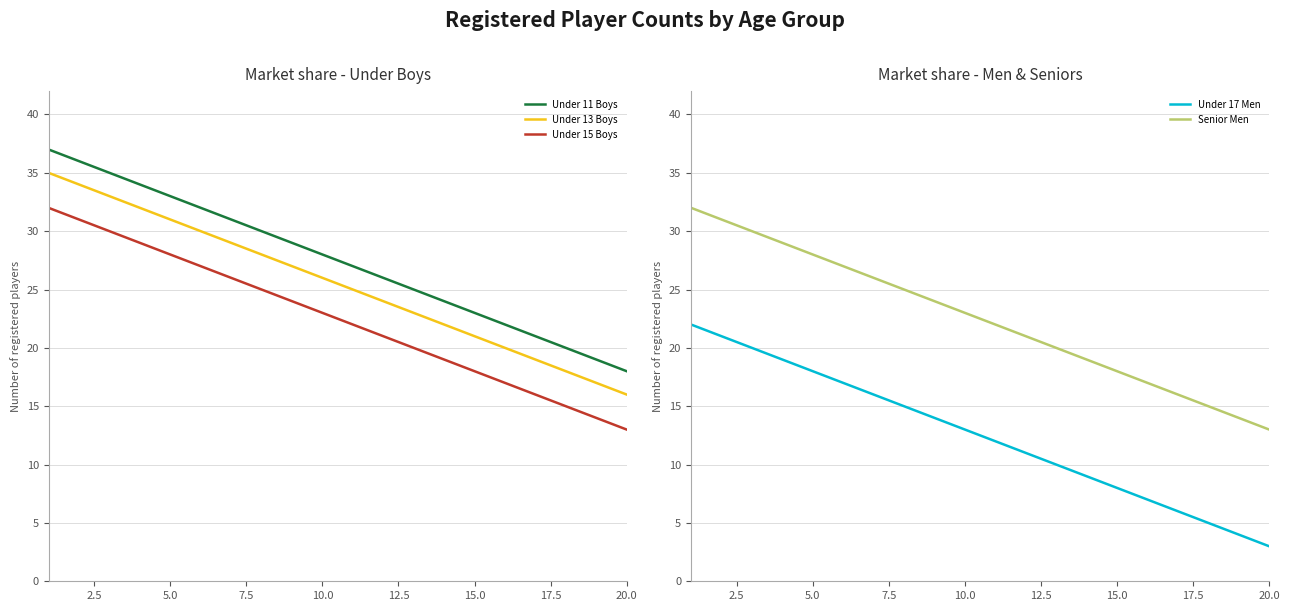

What is the maximum value shown in the chart?

37